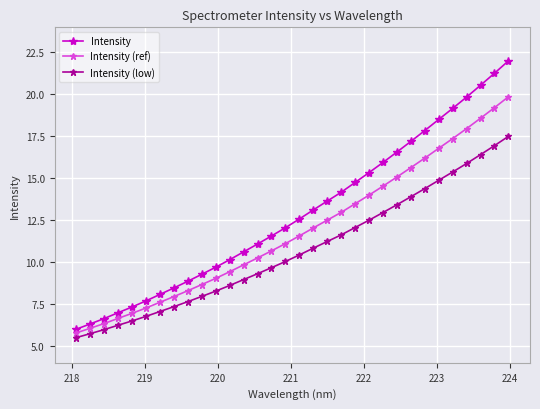

What is the value of the Intensity (low) point at the 32nd from the left?

17.5